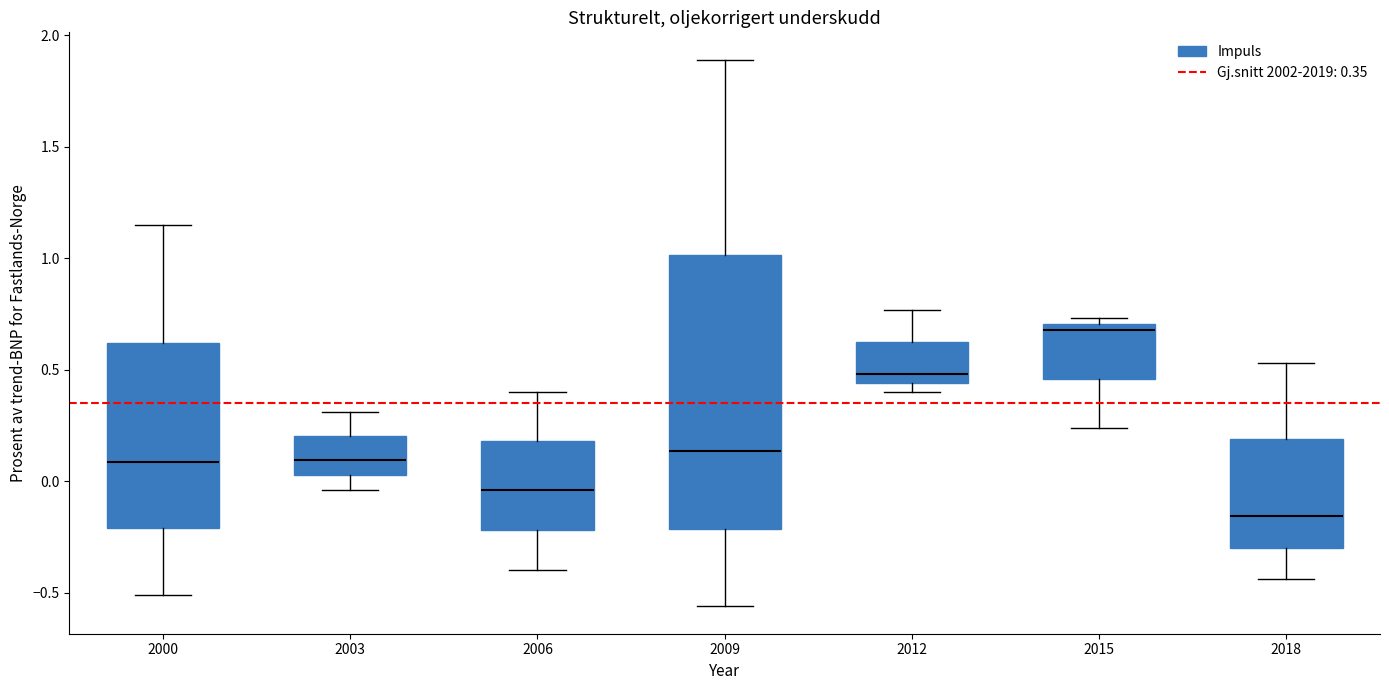

Reading left to right, read every box against the y-axis: the position of its median line, the range the box covers, and the ends of its whiskers. The values are not printed on the chart, so give them approximately, as read against the axis.

2000: median 0.10, box -0.20 to 0.60, whiskers -0.50 to 1.15
2003: median 0.10, box 0.05 to 0.20, whiskers -0.05 to 0.30
2006: median -0.05, box -0.20 to 0.20, whiskers -0.40 to 0.40
2009: median 0.15, box -0.20 to 1.00, whiskers -0.55 to 1.90
2012: median 0.50, box 0.45 to 0.60, whiskers 0.40 to 0.75
2015: median 0.70 (just below the box's upper edge), box 0.45 to 0.70, whiskers 0.25 to 0.75
2018: median -0.15, box -0.30 to 0.20, whiskers -0.45 to 0.55